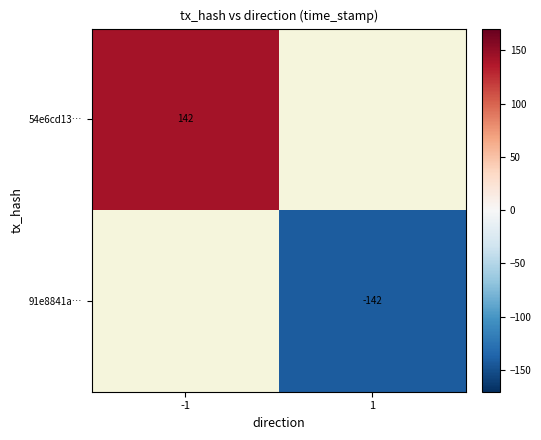

How many distinct data groups are displayed?

2